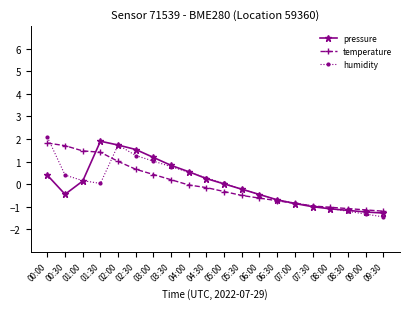

Which series has the largest range (max minus min)?

humidity